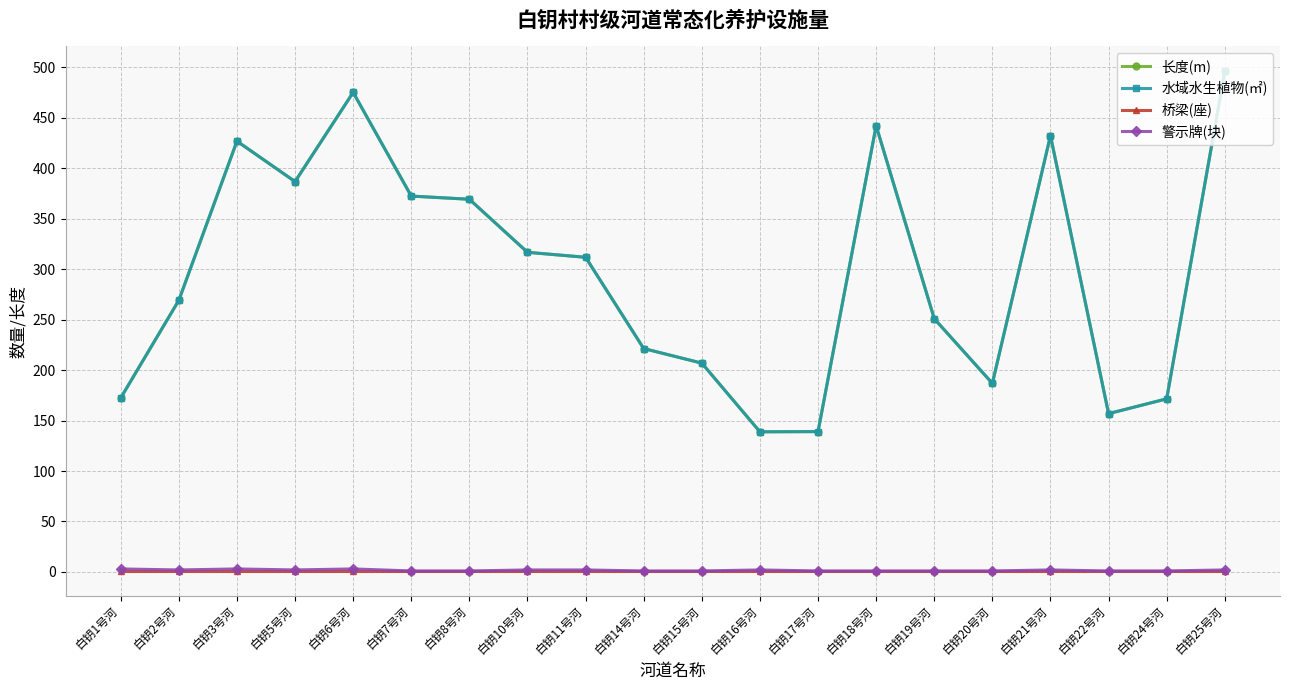

Is this an area chart (filled region under the line)?

No